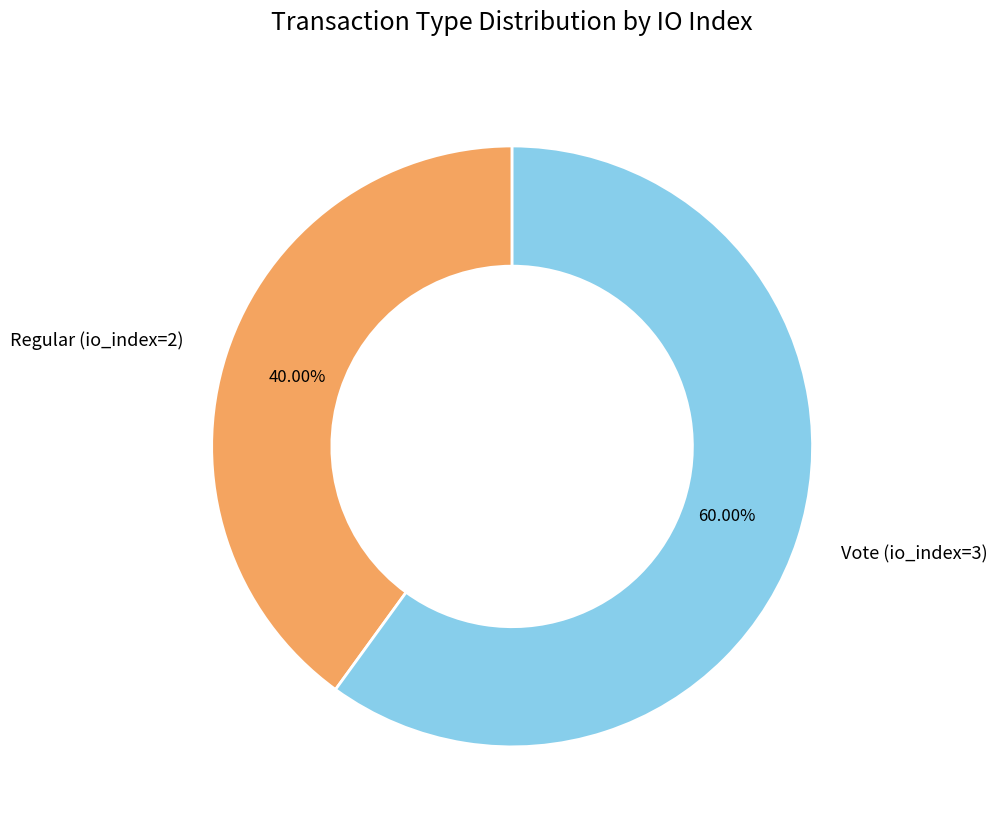

To the nearest percent, what is the combined percentage of Vote (io_index=3) and Regular (io_index=2)?

100%